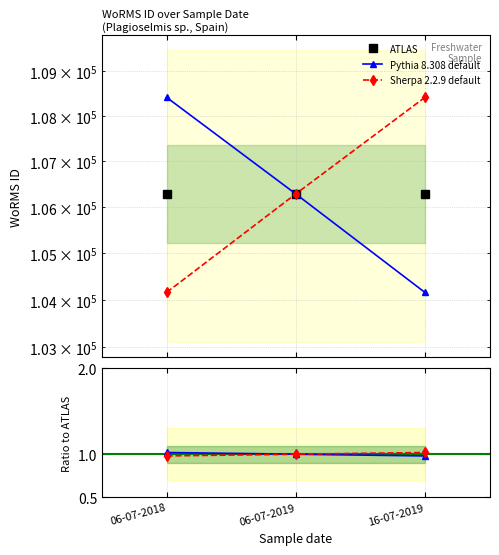

At which category does the chart reach its minimum across all series?

16-07-2019